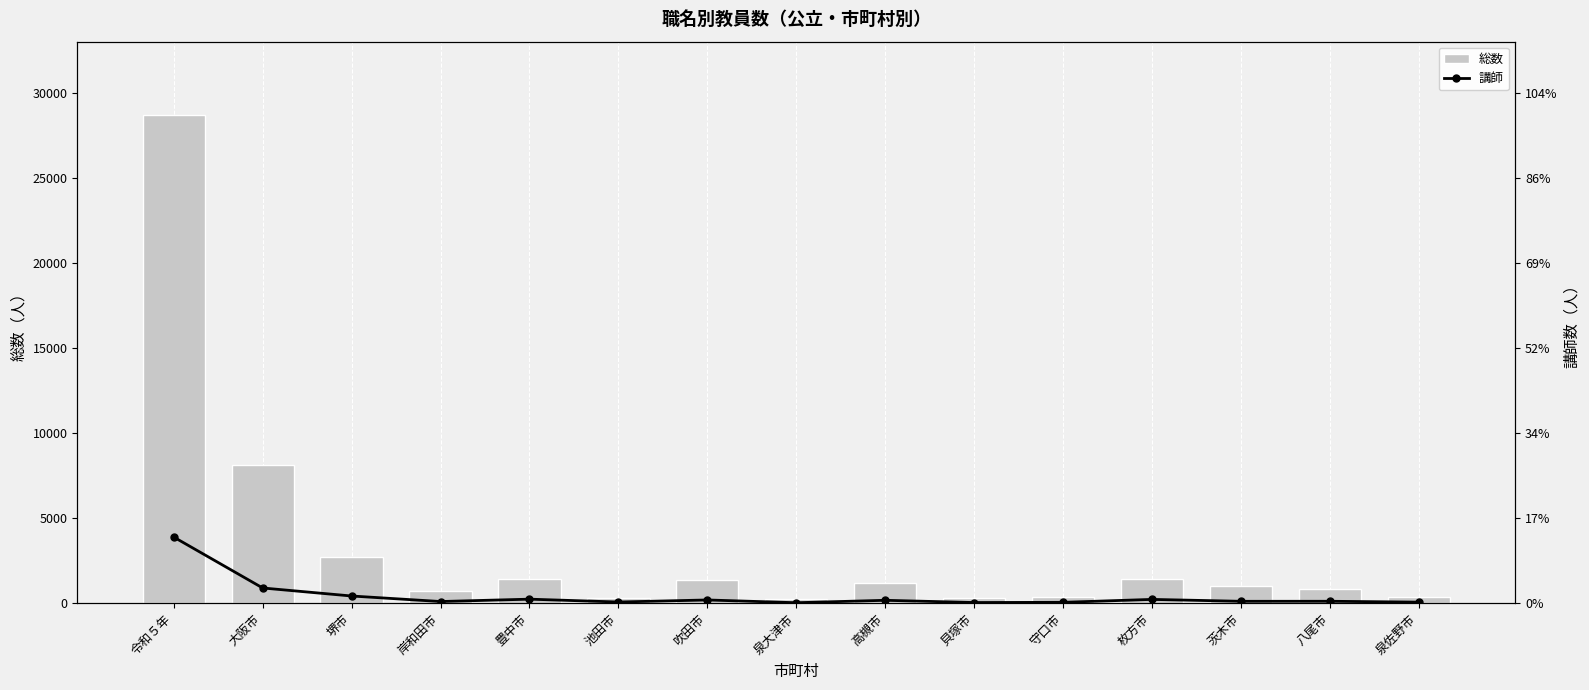

At which category is the sum across all series the highest?

令和５年